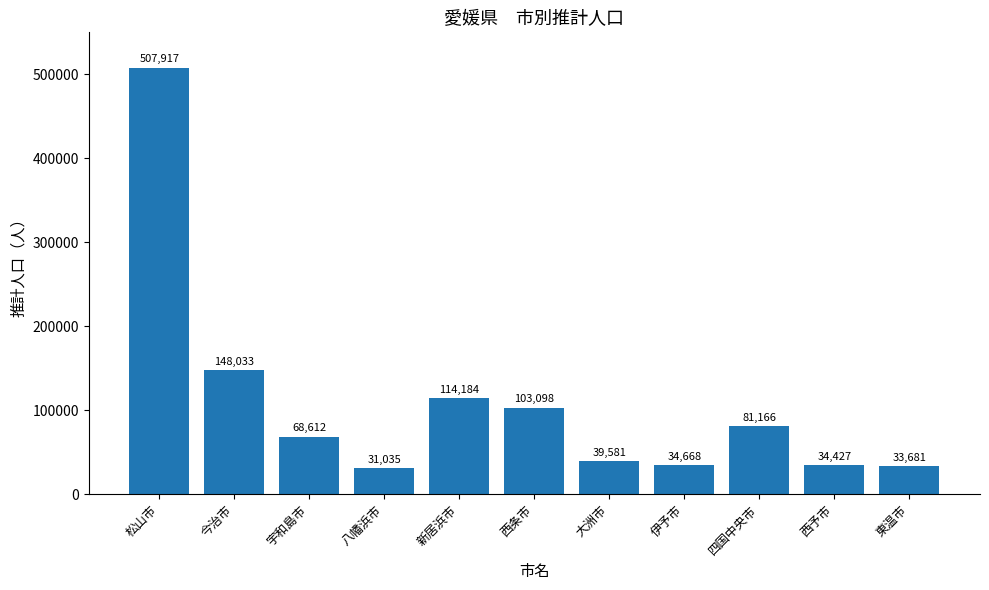

Does the chart contain stacked bars?

No